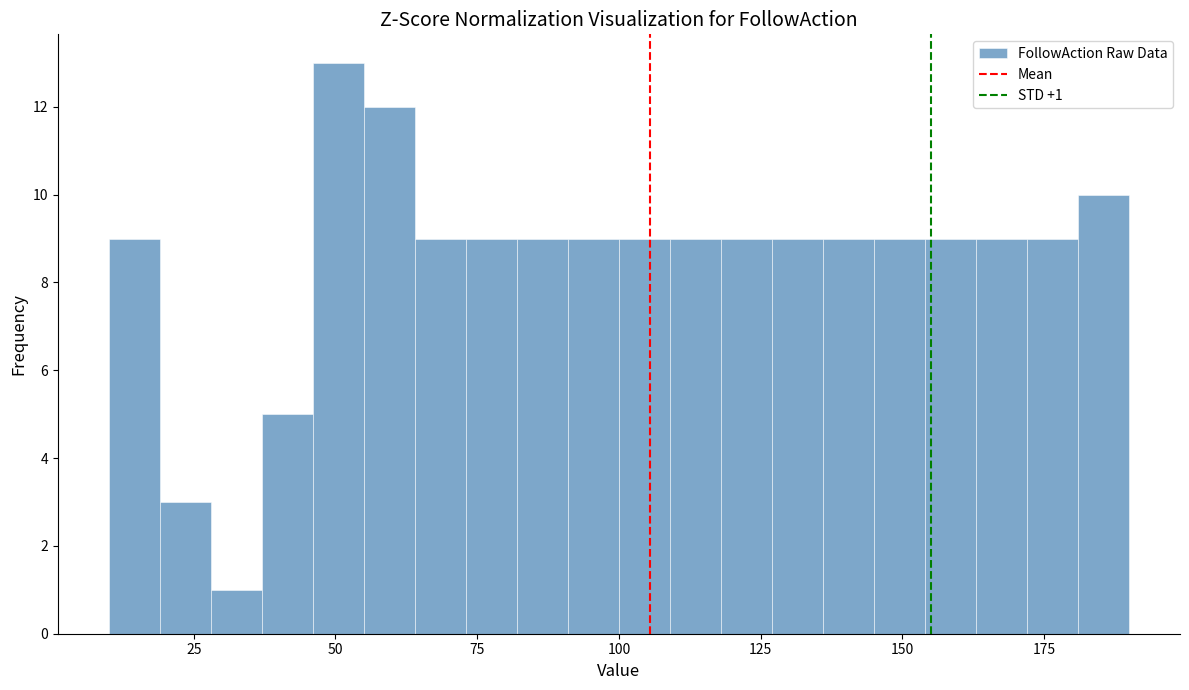

Around what value on the x-axis is the tallest bar? Give the approximate position of its centre, as read against the axis.

50